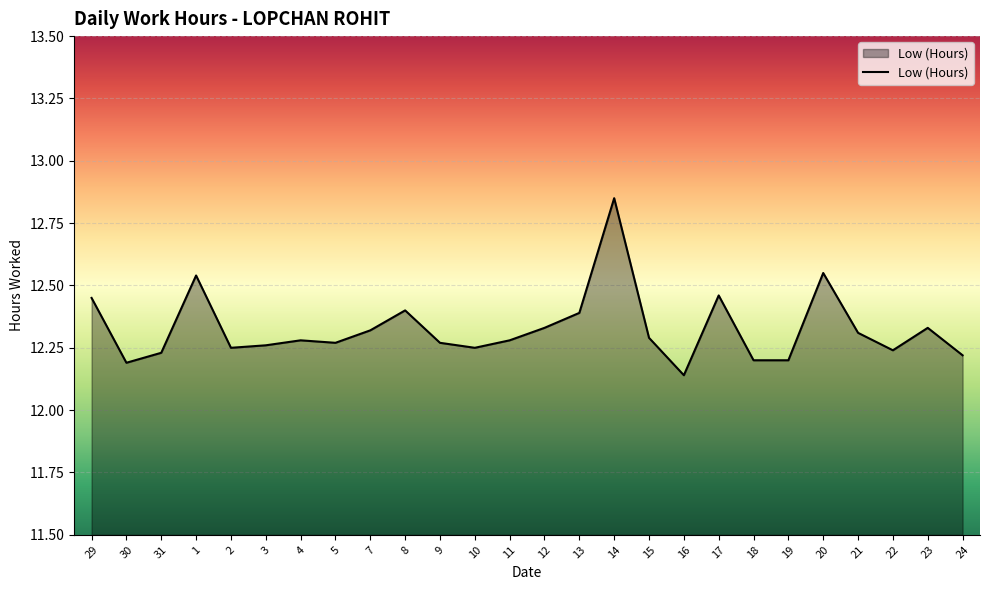

Which label corresponds to the largest value in the chart?

14